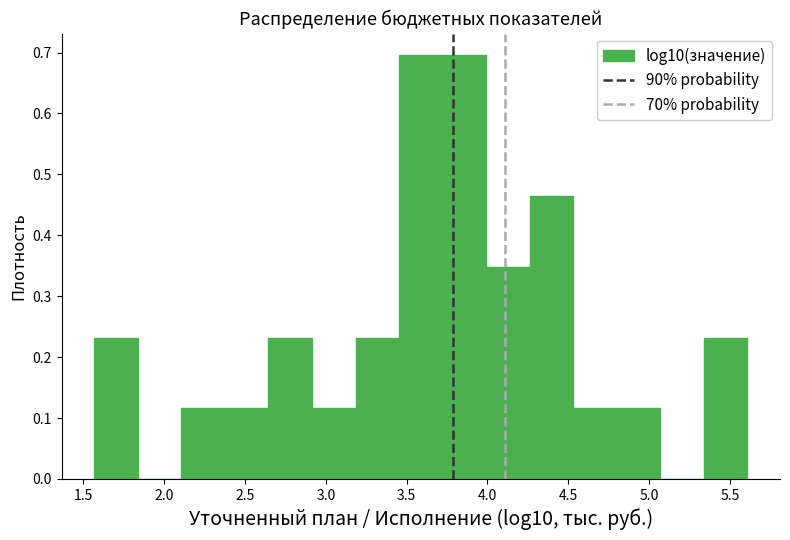

How tall is the bar that spans 1.55 to 1.85 on the x-axis? Neither the bar edges nor the heights are printed on the chart, so give them approximately, as read against the axes.

0.23